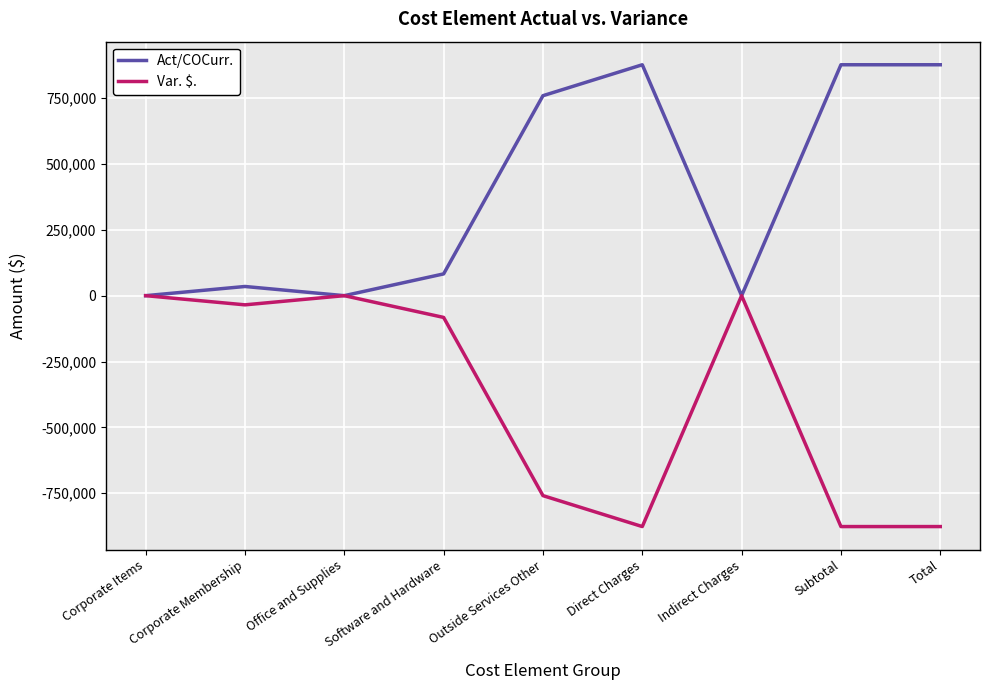

Which series has the largest total across all categories?

Act/COCurr.